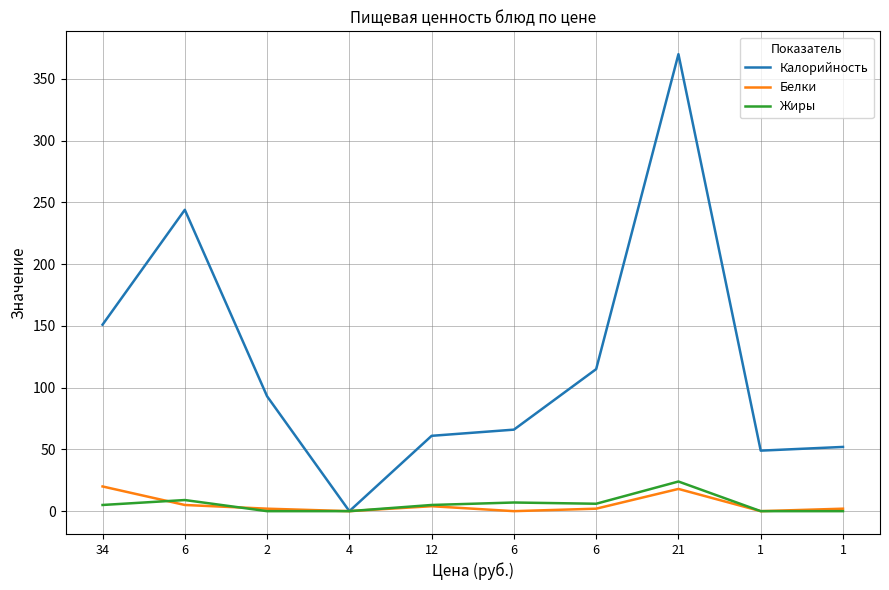

Is it true that Белки equals 4 at 12?

True